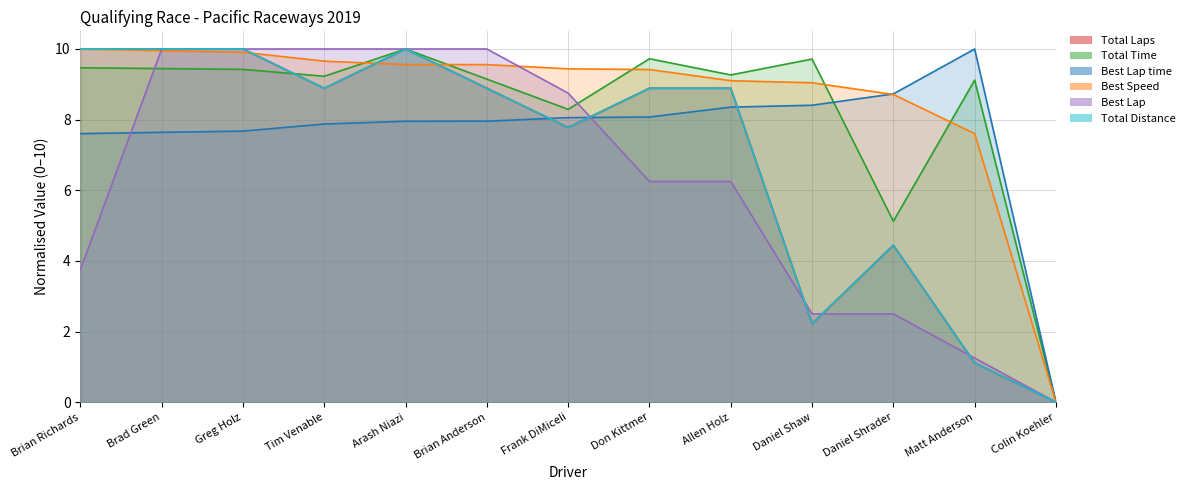

True or false: Total Distance has a value of 3.3 at Daniel Shaw.

False